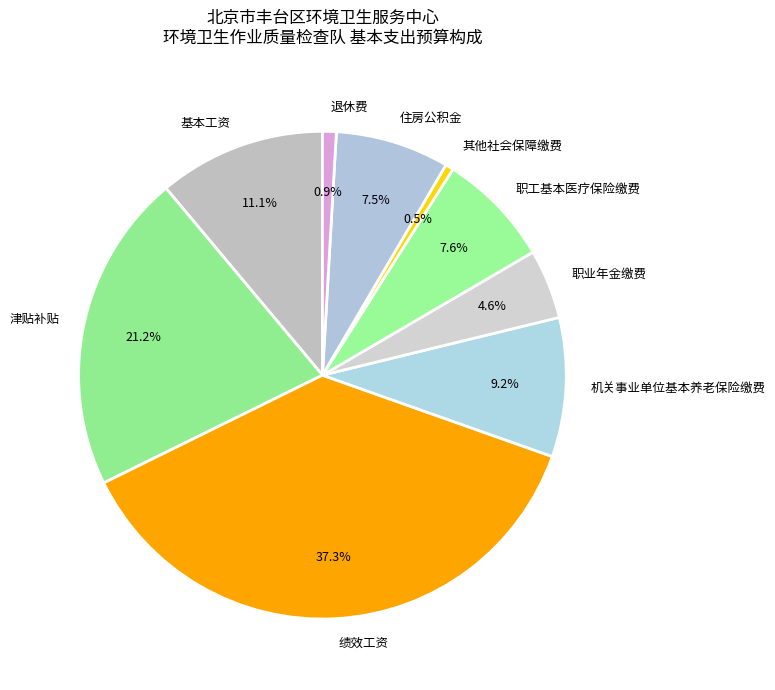

How much of the chart is everything except 退休费?

99.1%